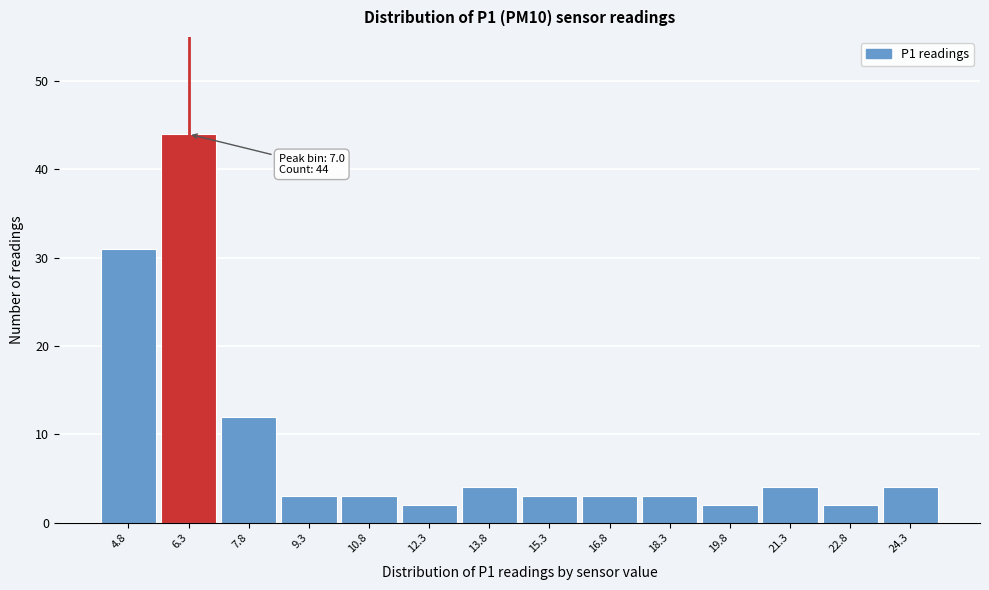

Reading left to right, what are all the values shown in this chart?

31	44	12	3	3	2	4	3	3	3	2	4	2	4